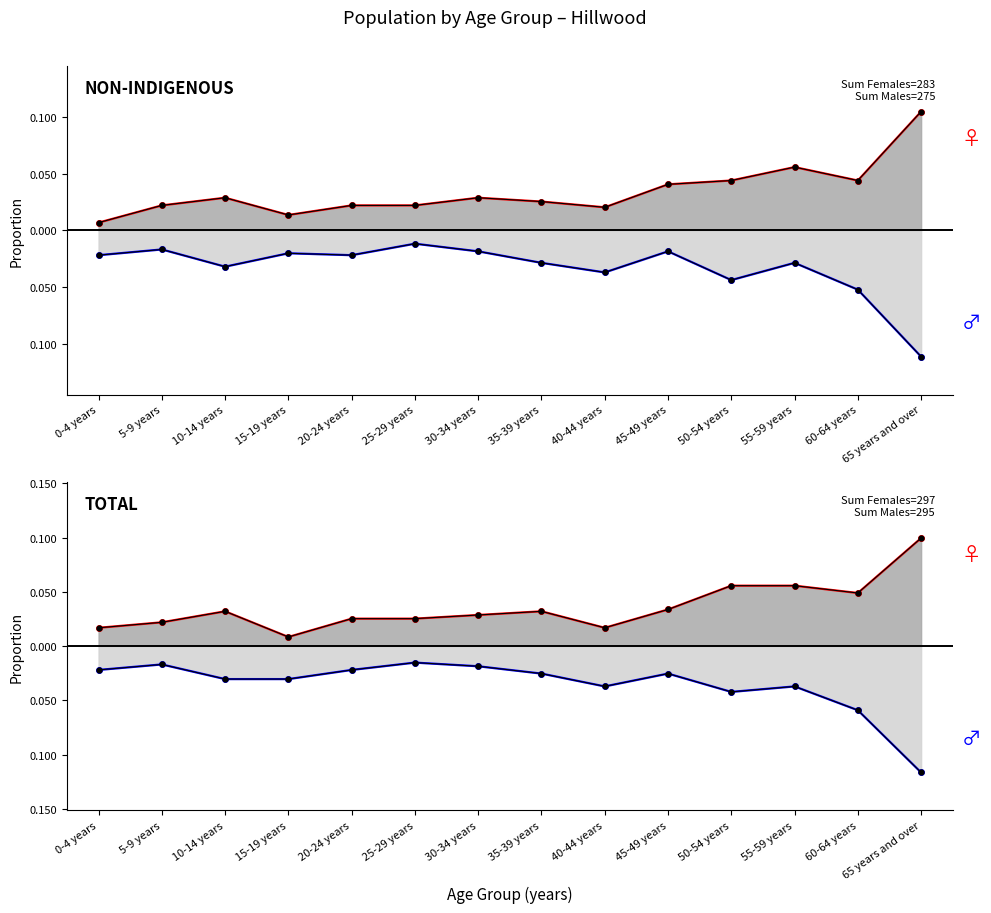

What is the maximum value for Females?

0.1